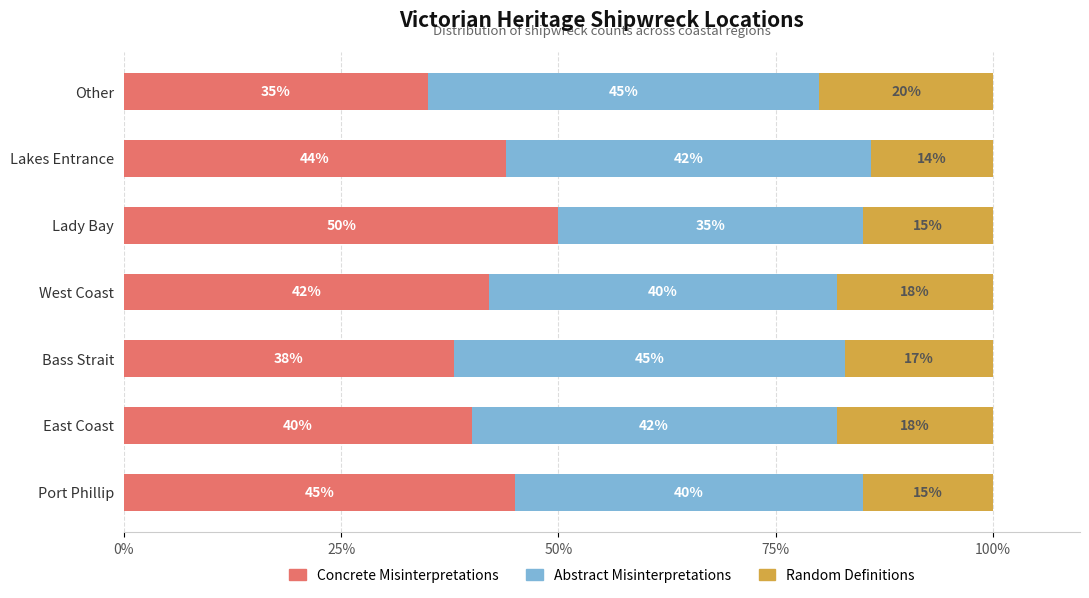

What is the minimum value for Concrete Misinterpretations?

35